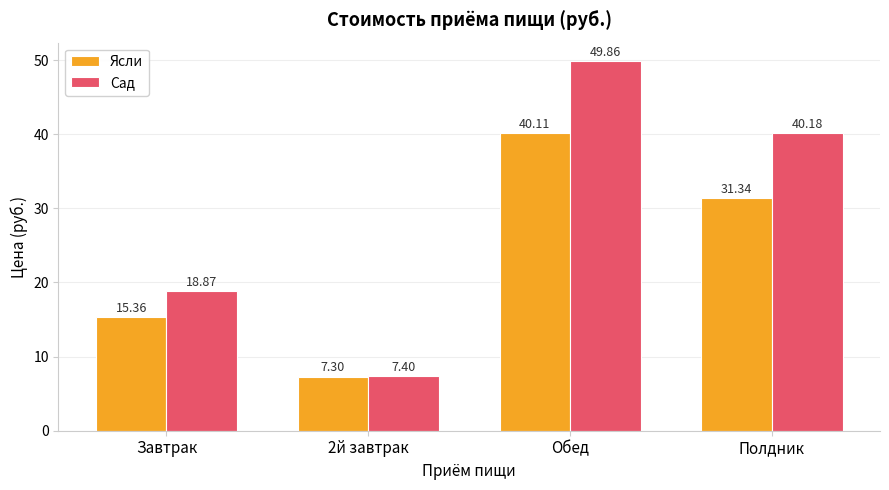

At which label does Ясли first exceed 31?

Обед